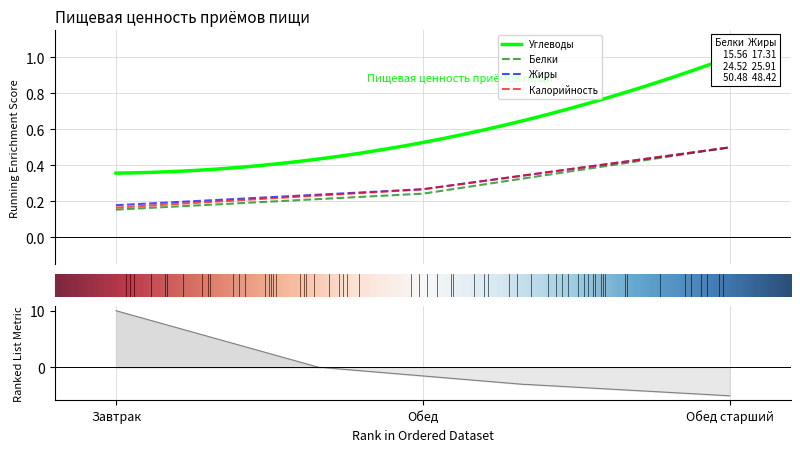

What is the maximum value for Белки?

0.5